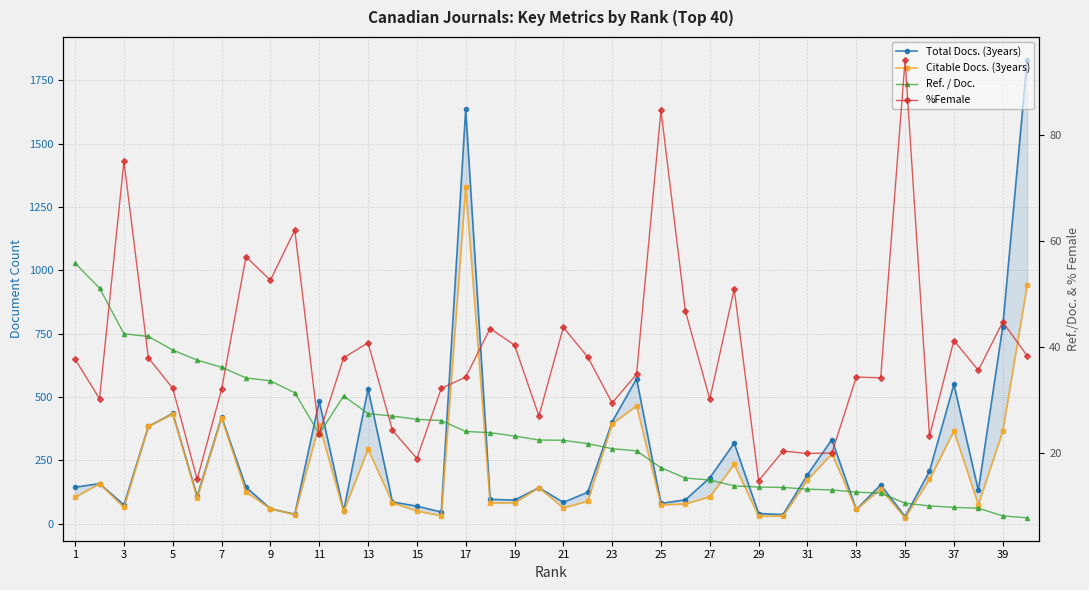

True or false: Citable Docs. (3years) and Total Docs. (3years) cross at least once.

False